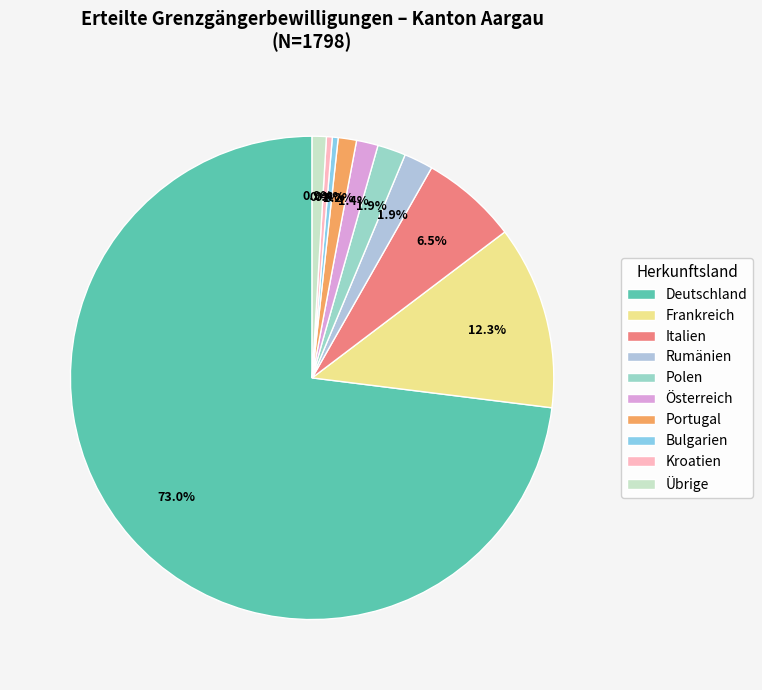

To the nearest percent, what is the difference between the Österreich and Frankreich slice percentages?

11%